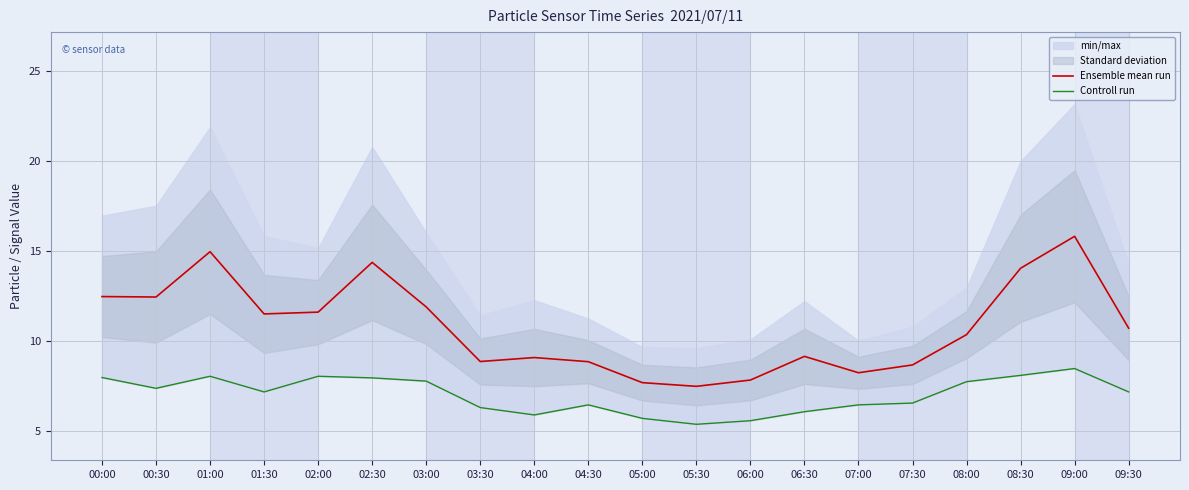

Reading right to left, what are all the values shown in this chart?

Ensemble mean run: 10.7	15.8	14.0	10.3	8.7	8.2	9.1	7.8	7.5	7.7	8.8	9.1	8.8	11.9	14.3	11.6	11.5	14.9	12.4	12.4
Controll run: 7.2	8.4	8.1	7.7	6.5	6.4	6.0	5.5	5.3	5.7	6.4	5.9	6.3	7.8	7.9	8.0	7.2	8.0	7.3	8.0